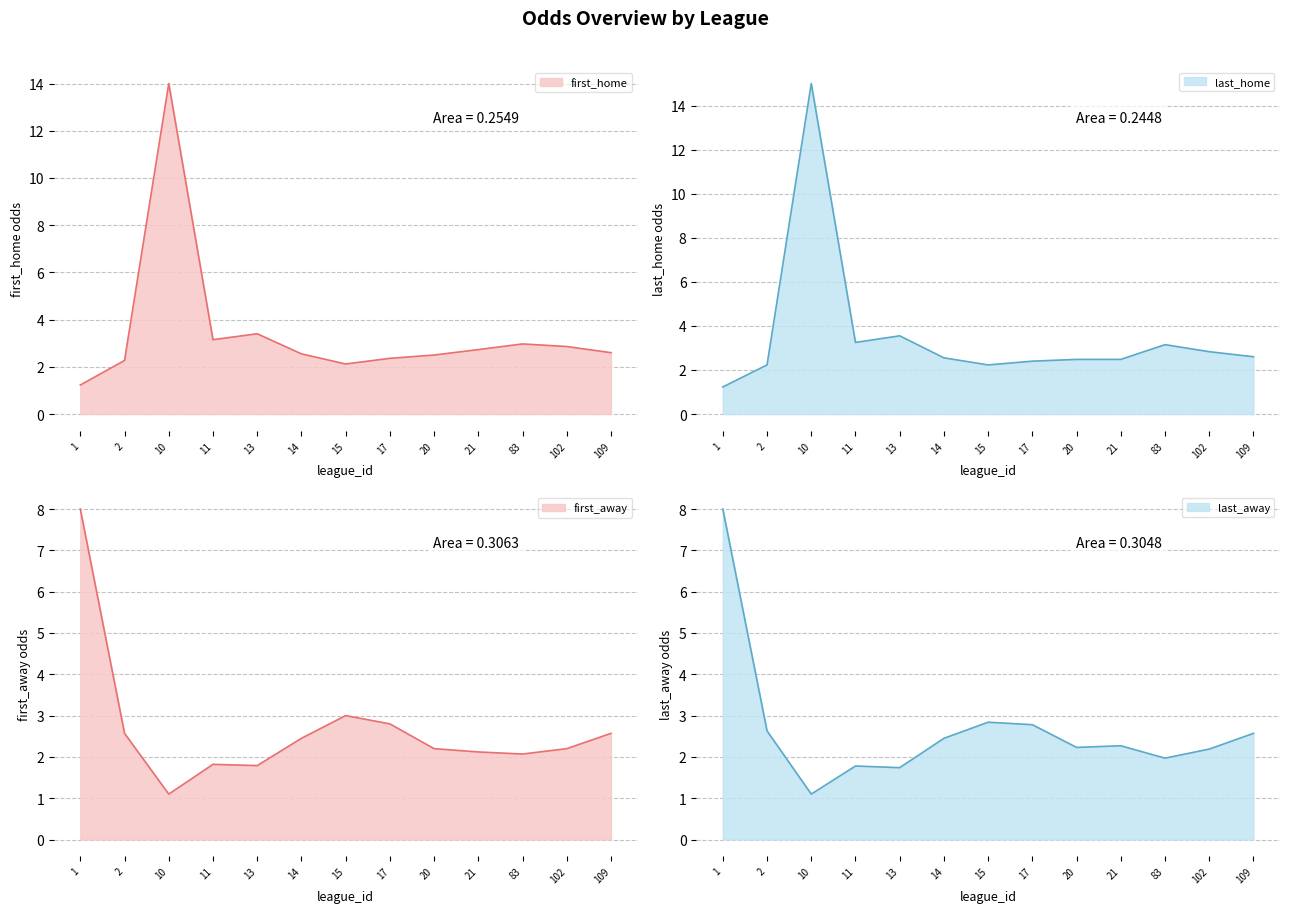

How many distinct data groups are displayed?

4